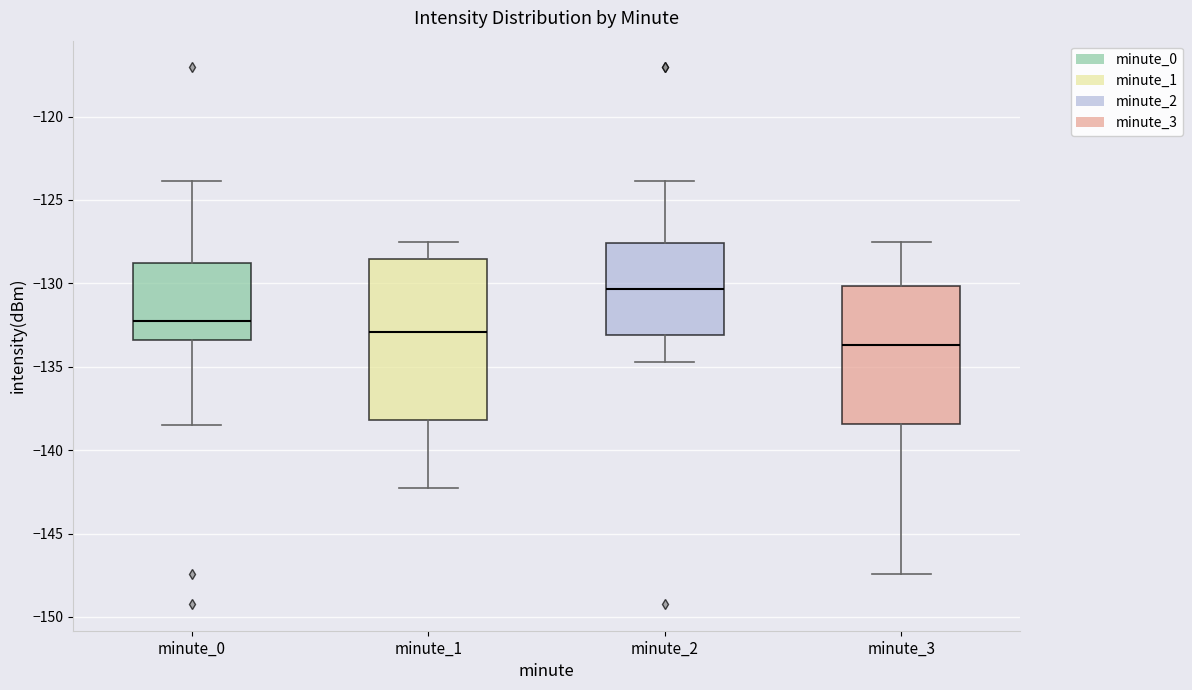

Reading left to right, transcribe this box plot: for each box, give where its median line is, the range the box spans, and where its two whiskers end, as read against the y-axis. The values are not printed on the chart, so give them approximately, as read against the axis.

minute_0: median -132.5, box -133.5 to -129.0, whiskers -138.5 to -124.0
minute_1: median -133.0, box -138.0 to -128.5, whiskers -142.5 to -127.5
minute_2: median -130.5, box -133.0 to -127.5, whiskers -134.5 to -124.0
minute_3: median -133.5, box -138.5 to -130.0, whiskers -147.5 to -127.5